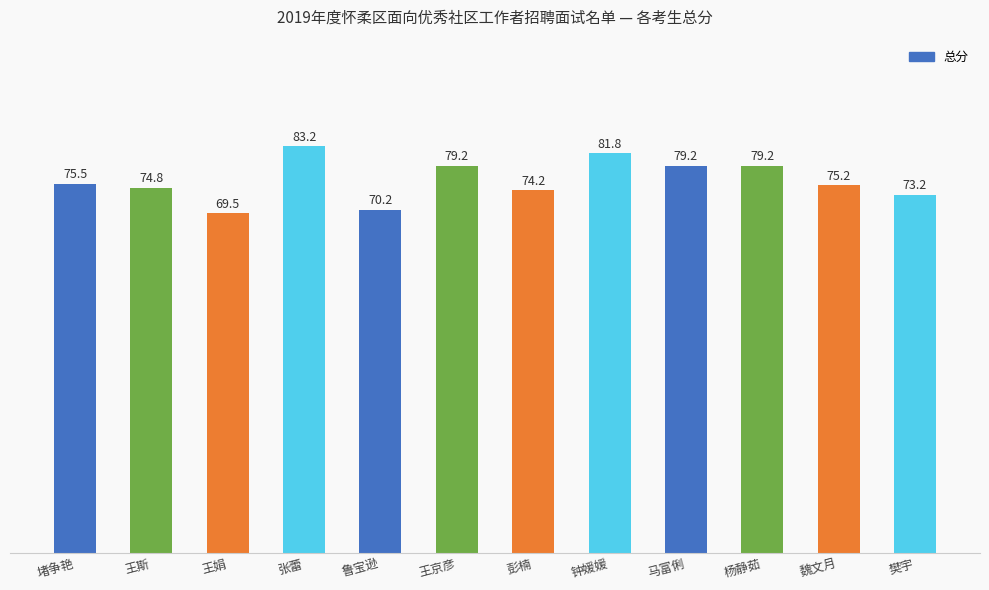

At which label does the data first exceed 75?

堵争艳